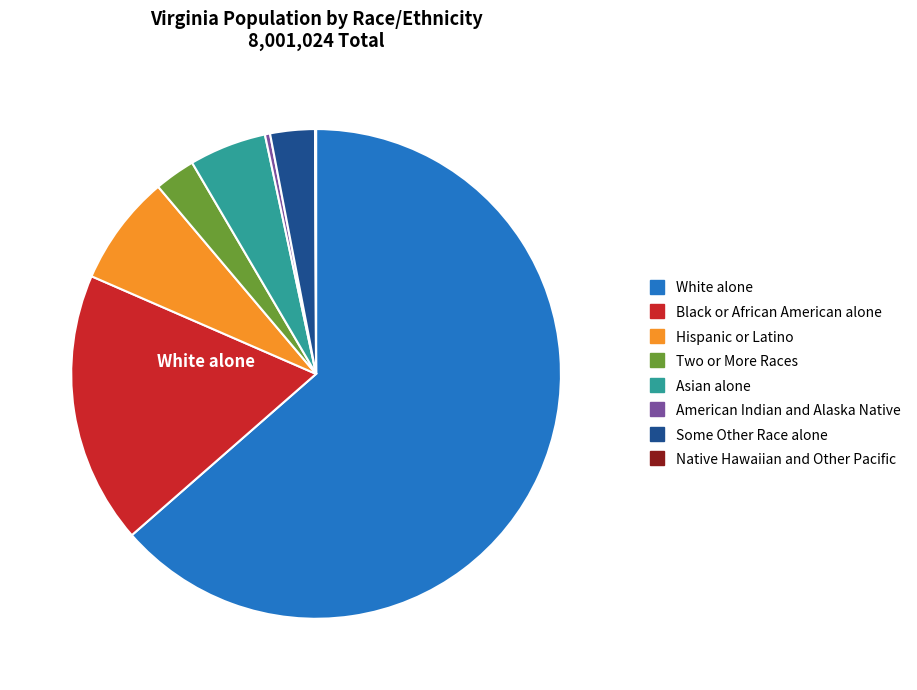

The Asian alone slice represents 1% of the pie. True or false?

False